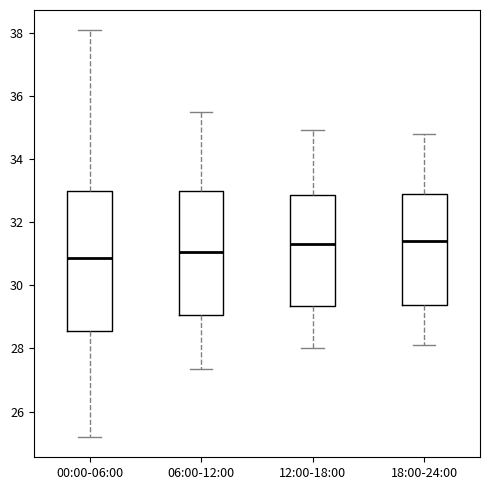

Where is the lower edge of the box for 00:00-06:00 on the y-axis? The values are not printed on the chart, so give them approximately, as read against the axis.

28.6